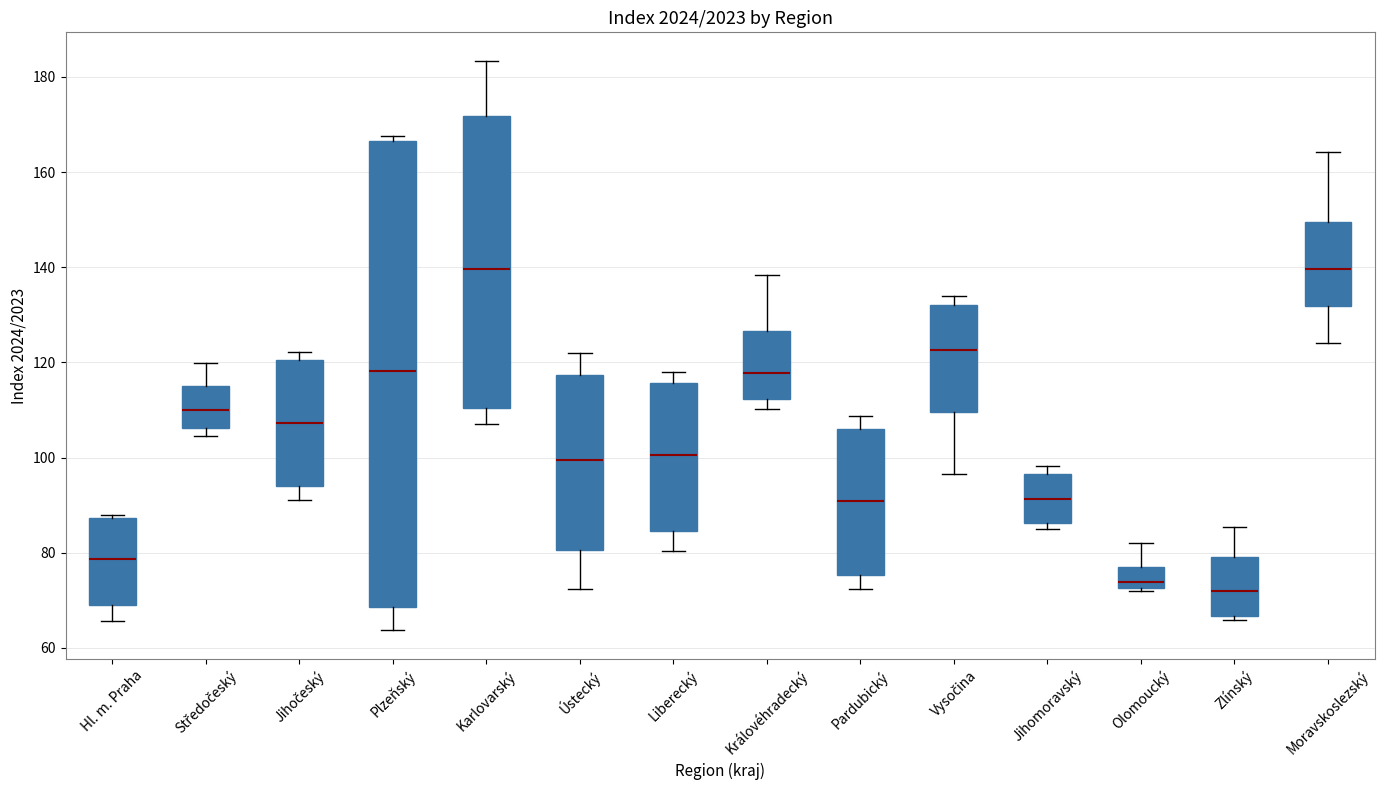

Reading left to right, read every box against the y-axis: the position of its median line, the range the box covers, and the ends of its whiskers. The values are not printed on the chart, so give them approximately, as read against the axis.

Hl. m. Praha: median 78, box 70 to 88, whiskers 66 to 88 (just above the box's upper edge)
Středočeský: median 110, box 106 to 116, whiskers 104 to 120
Jihočeský: median 108, box 94 to 120, whiskers 92 to 122
Plzeňský: median 118, box 68 to 166, whiskers 64 to 168
Karlovarský: median 140, box 110 to 172, whiskers 108 to 184
Ústecký: median 100, box 80 to 118, whiskers 72 to 122
Liberecký: median 100, box 84 to 116, whiskers 80 to 118
Královéhradecký: median 118, box 112 to 126, whiskers 110 to 138
Pardubický: median 90, box 76 to 106, whiskers 72 to 108
Vysočina: median 122, box 110 to 132, whiskers 96 to 134
Jihomoravský: median 92, box 86 to 96, whiskers 86 (just below the box's lower edge) to 98
Olomoucký: median 74, box 72 to 76, whiskers 72 to 82
Zlínský: median 72, box 66 to 80, whiskers 66 (just below the box's lower edge) to 86
Moravskoslezský: median 140, box 132 to 150, whiskers 124 to 164